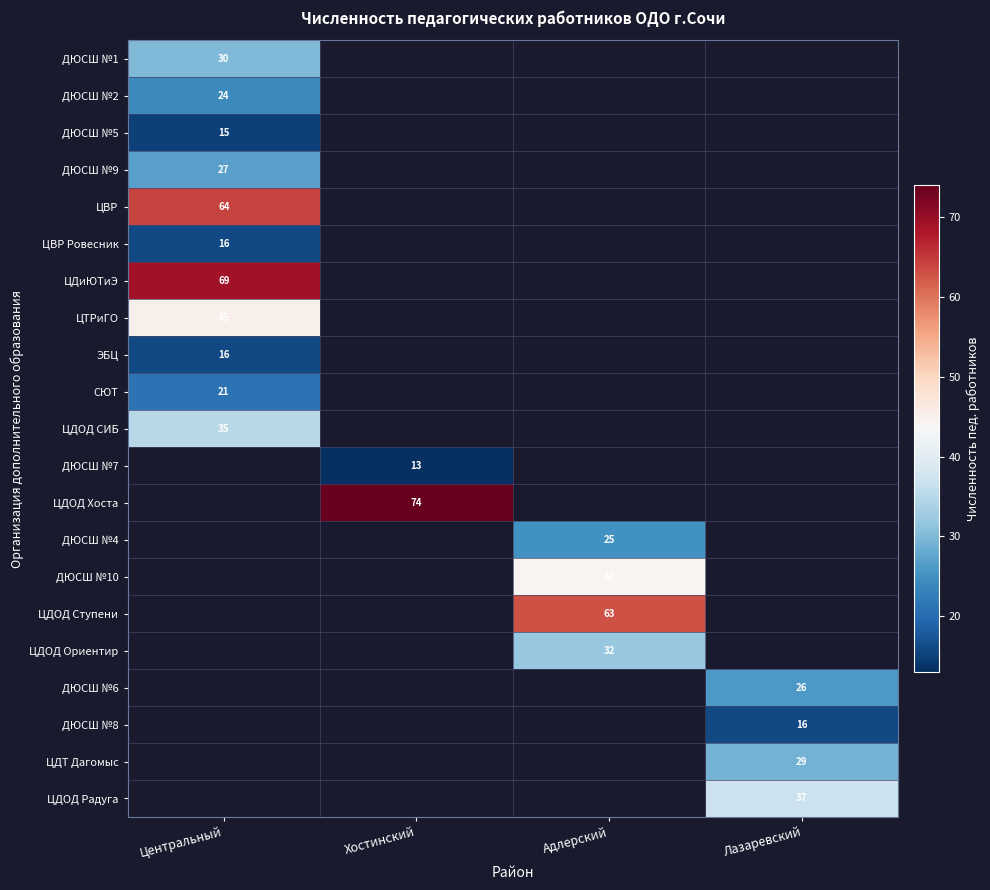

True or false: ЦВР Ровесник has a value of 23 at Центральный.

False